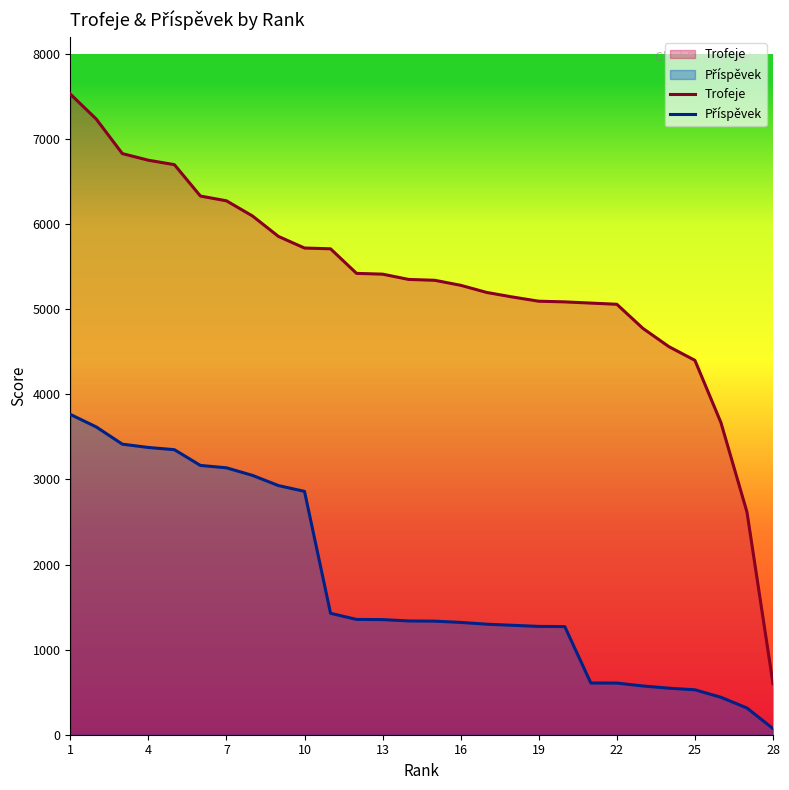

What is the difference between the maximum and minimum values in the Trofeje series?

6930